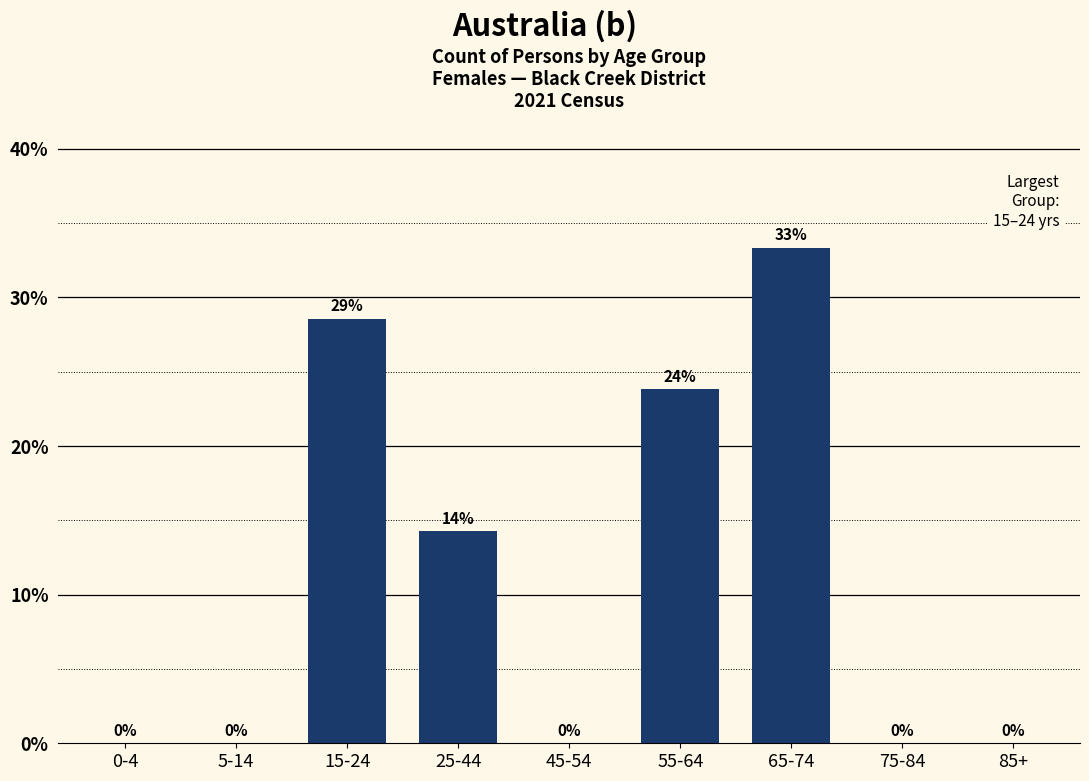

True or false: the data shows -15.2 at 45-54.

False